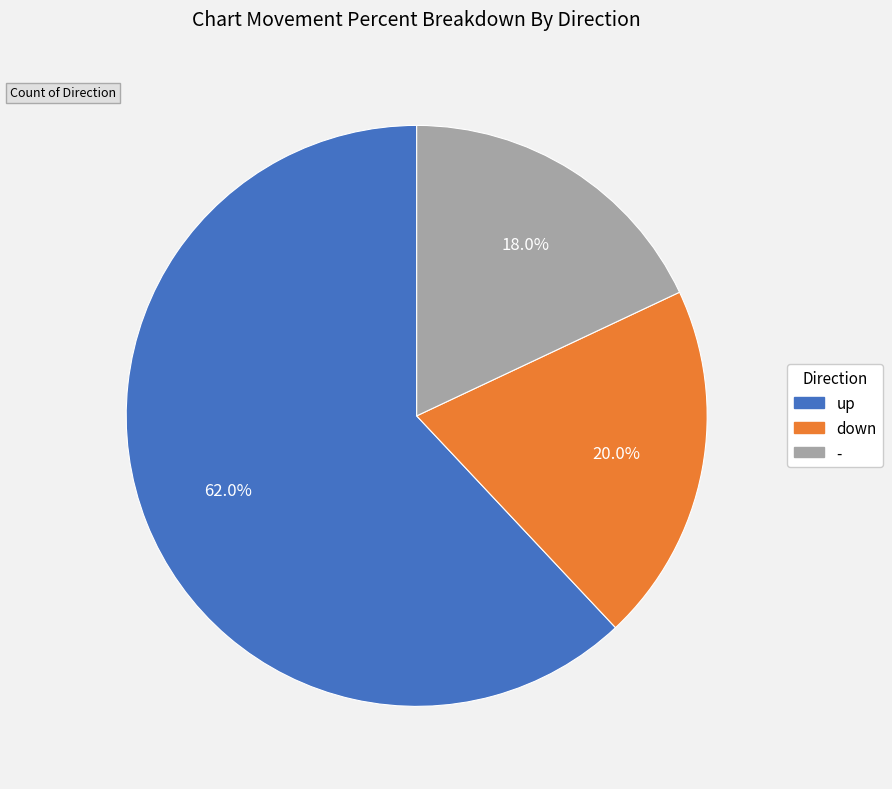

How many slices are in this pie chart?

3